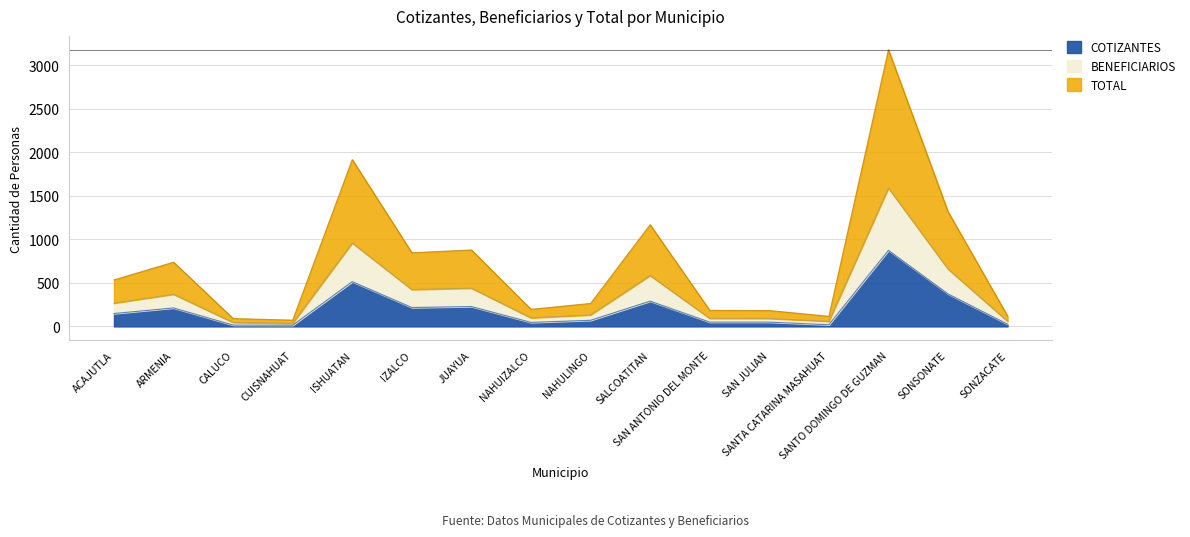

Reading right to left, transcribe all the data shown in this chart.

COTIZANTES: 25	373	874	19	49	49	290	70	46	228	217	514	14	15	212	148
BENEFICIARIOS: 59	659	1589	58	91	92	584	132	98	439	423	958	36	45	369	267
TOTAL: 118	1318	3178	116	182	184	1168	264	196	878	846	1916	72	90	738	534